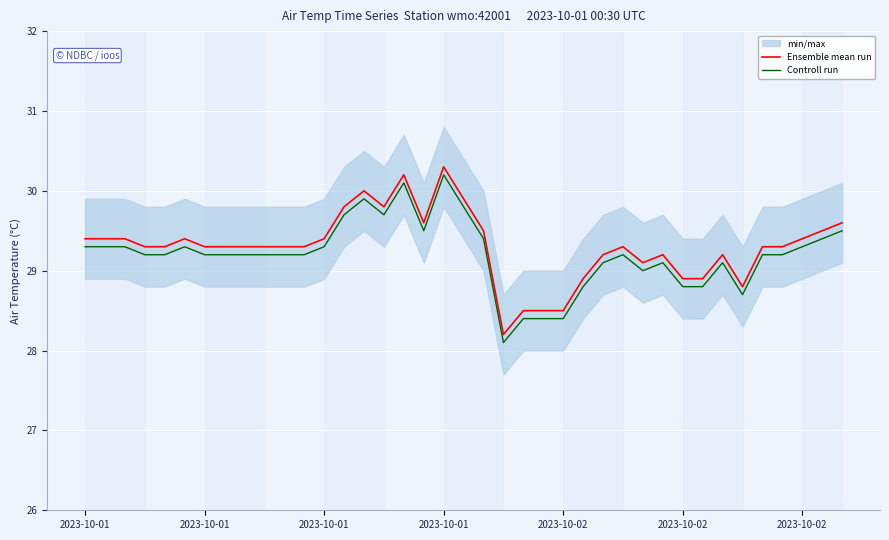

Is it true that Ensemble mean run equals 17.4 at 19?

False